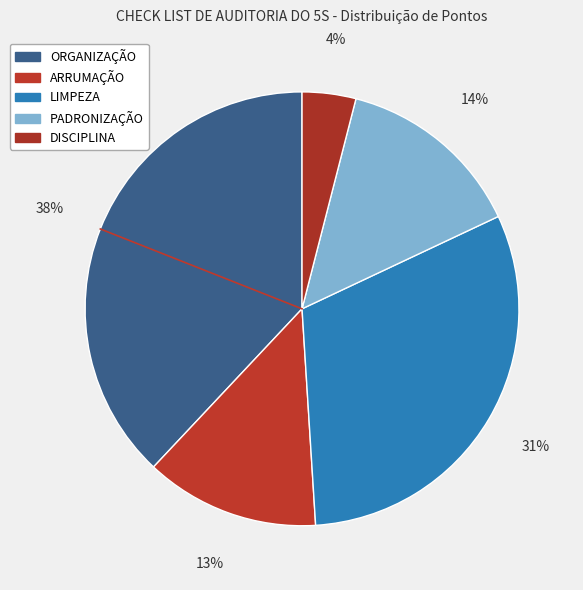

Count the number of slices in the pie.

5